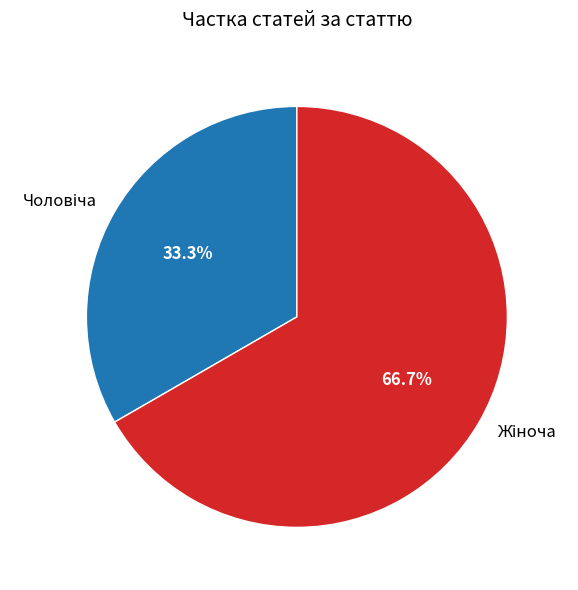

Is there any slice that represents more than half of the pie?

Yes